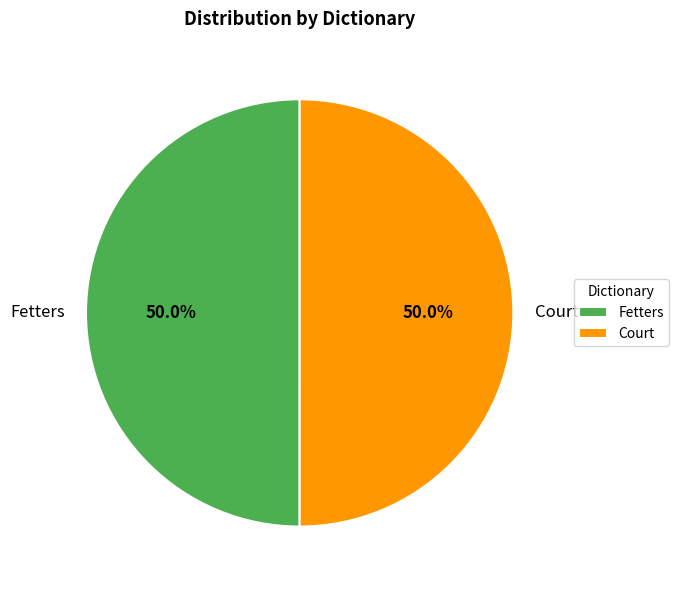

How many slices are in this pie chart?

2